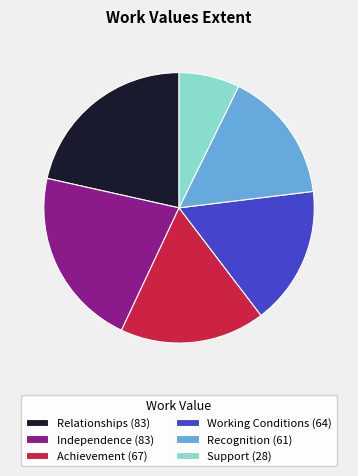

Is there a majority slice in this chart?

No